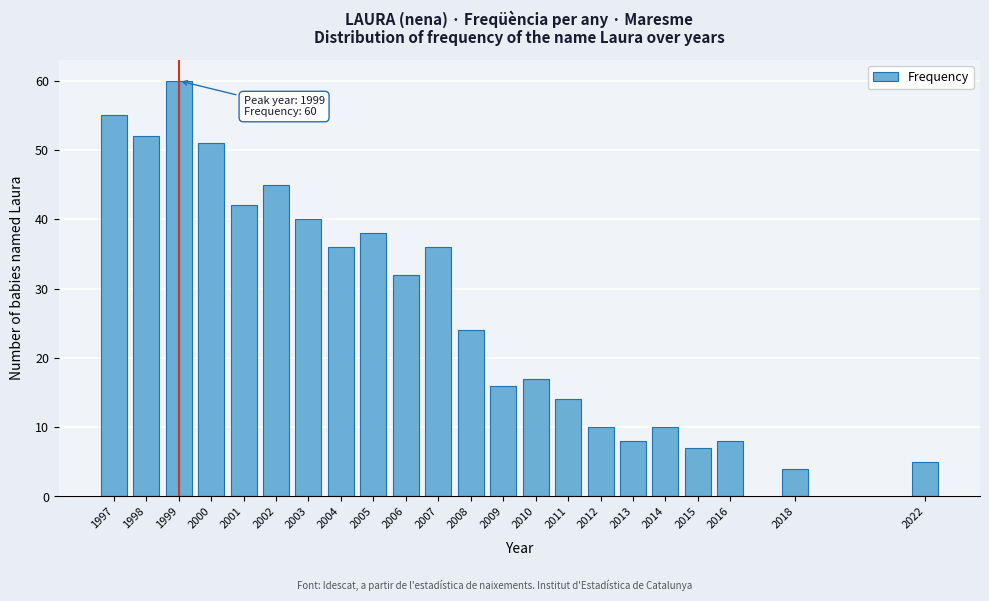

Reading left to right, transcribe all the data shown in this chart.

1997=55	1998=52	1999=60	2000=51	2001=42	2002=45	2003=40	2004=36	2005=38	2006=32	2007=36	2008=24	2009=16	2010=17	2011=14	2012=10	2013=8	2014=10	2015=7	2016=8	2018=4	2022=5